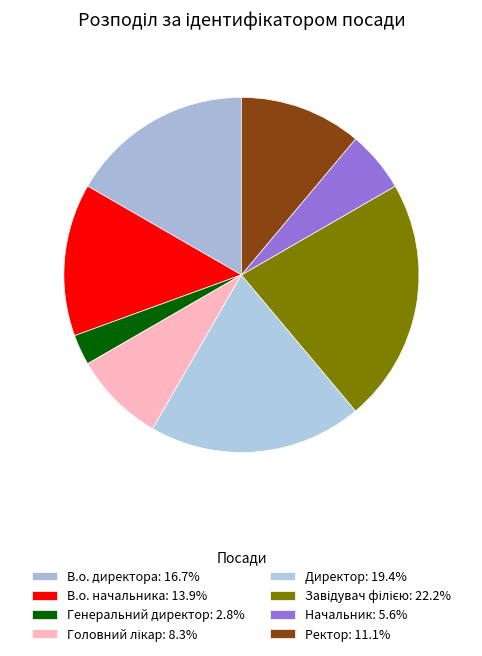

Between В.о. директора and Директор, which is larger?

Директор